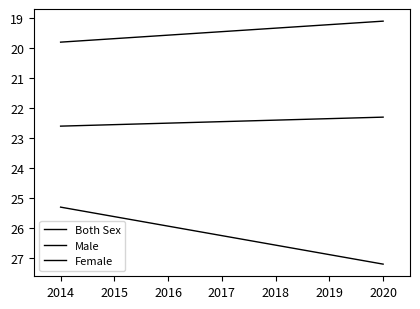

What is the value of the Both Sex point at the 2nd from the left?

22.3